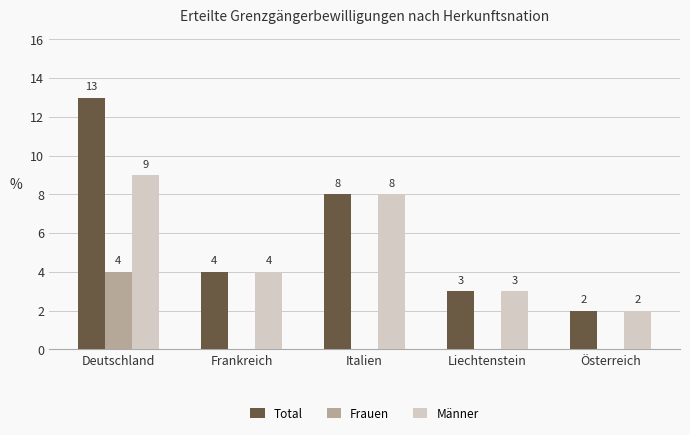

Reading left to right, transcribe all the data shown in this chart.

Total: Deutschland=13	Frankreich=4	Italien=8	Liechtenstein=3	Österreich=2
Frauen: Deutschland=4	Frankreich=0	Italien=0	Liechtenstein=0	Österreich=0
Männer: Deutschland=9	Frankreich=4	Italien=8	Liechtenstein=3	Österreich=2